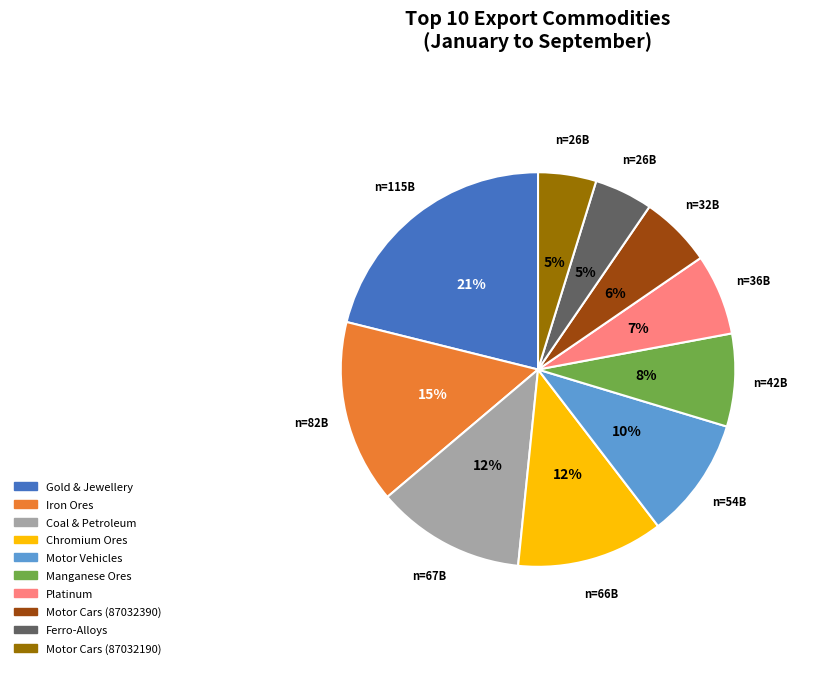

To the nearest percent, what is the difference between the largest and smallest slice percentages?

16%